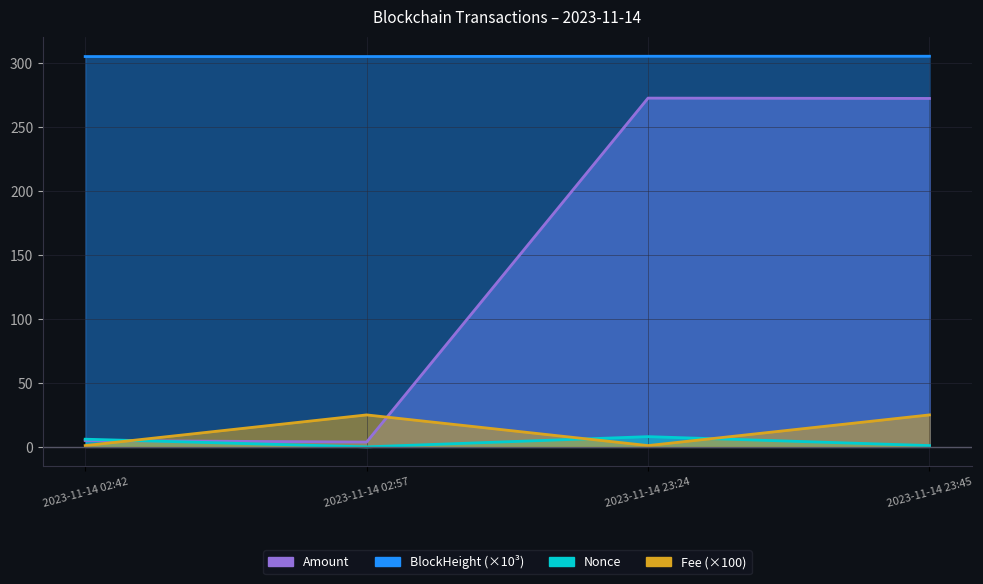

Between which two adjacent categories do Nonce and Fee first intersect?

2023-11-14 02:42 and 2023-11-14 02:57